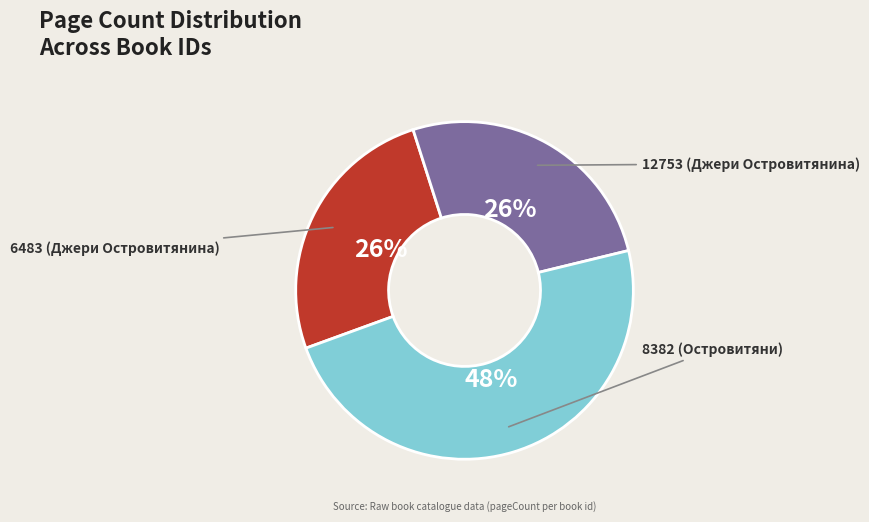

Between 8382 (Островитяни) and 12753 (Джери Островитянина), which is larger?

8382 (Островитяни)